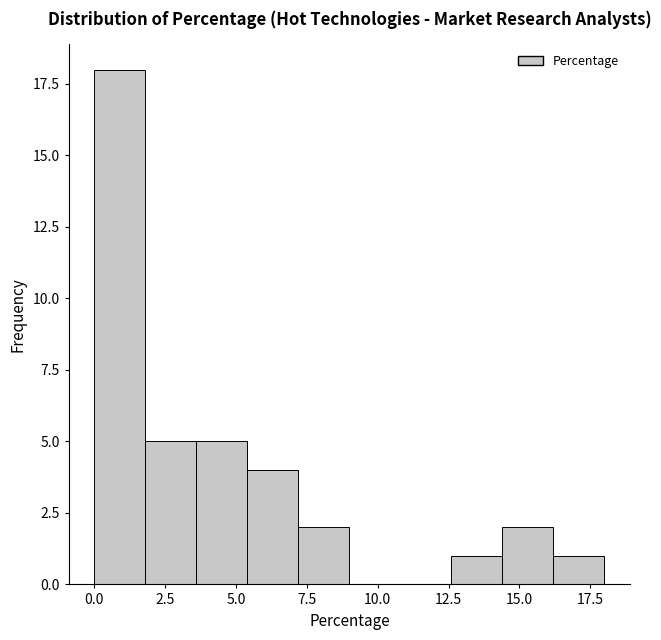

Around what value on the x-axis is the tallest bar? Give the approximate position of its centre, as read against the axis.

1.0